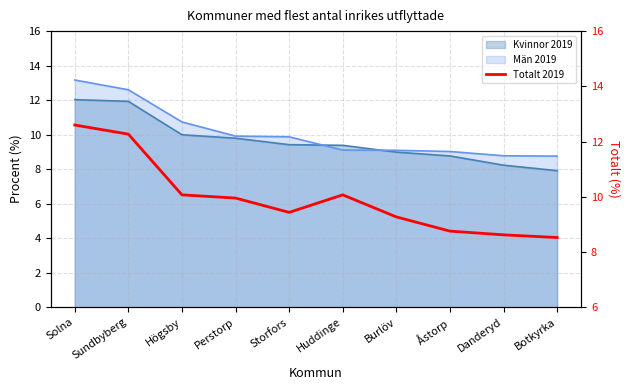

Rank the categories by value from lowest to highest.

Botkyrka, Danderyd, Åstorp, Burlöv, Storfors, Perstorp, Högsby, Huddinge, Sundbyberg, Solna